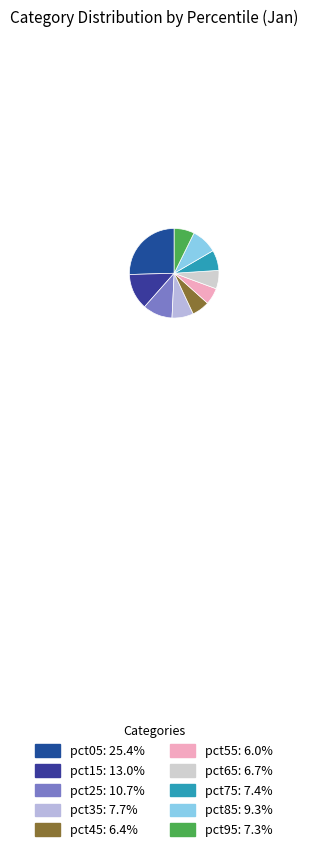

What percentage is NOT represented by pct35?

92.3%